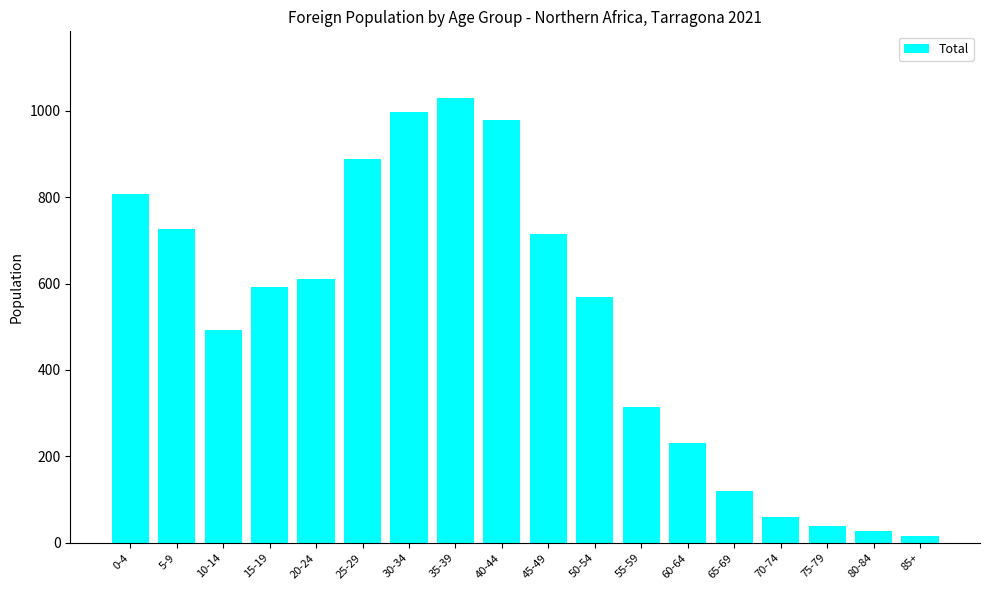

At which label does the data first exceed 593?

0-4